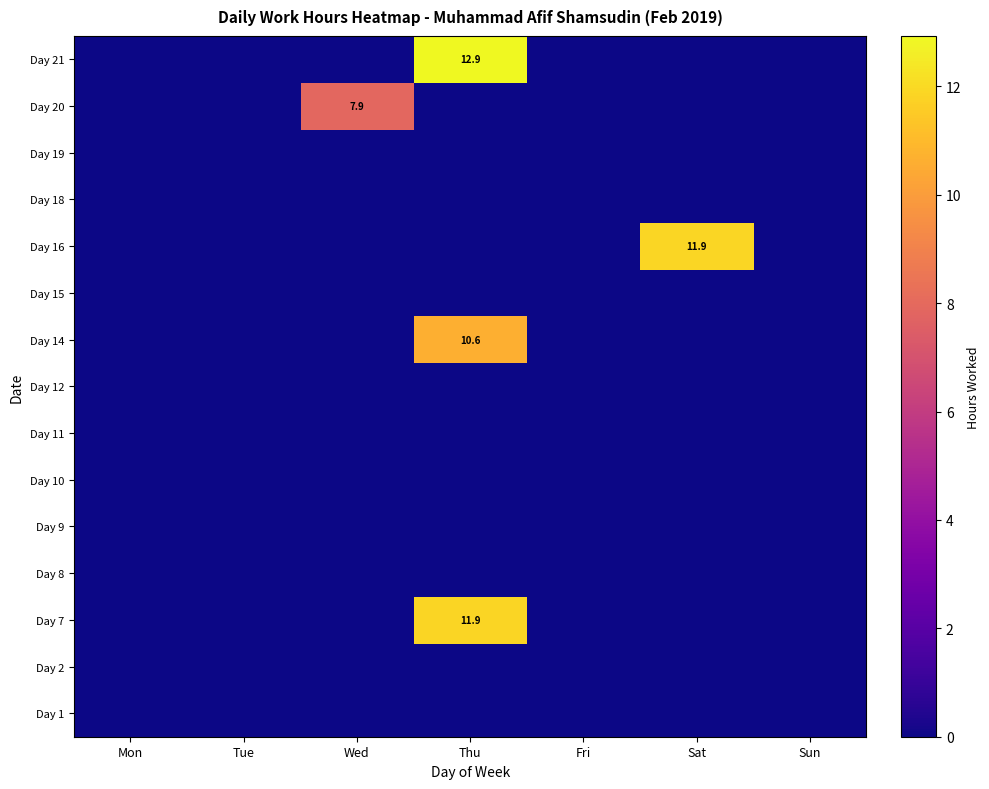

The Day 16 series shows 3.3 at Sat. True or false?

False